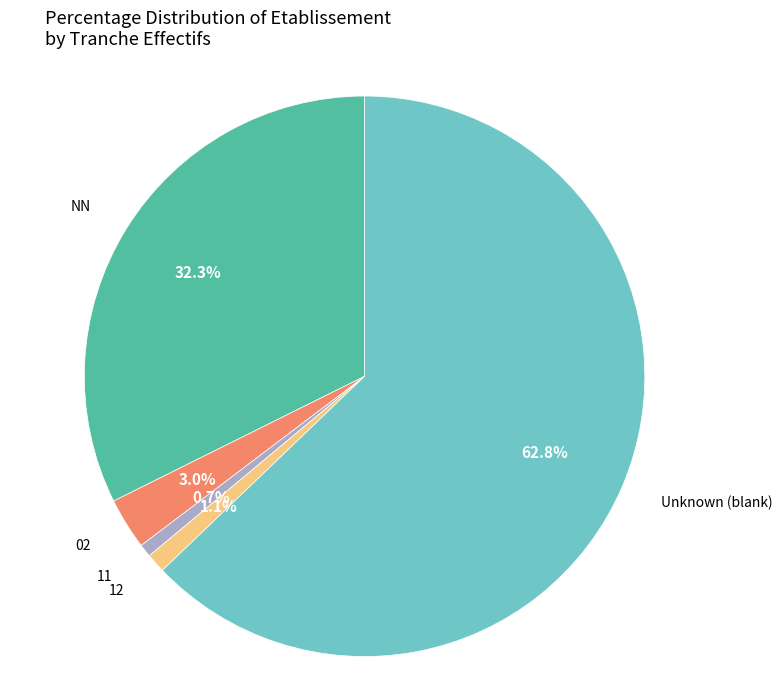

How many slices are in this pie chart?

5